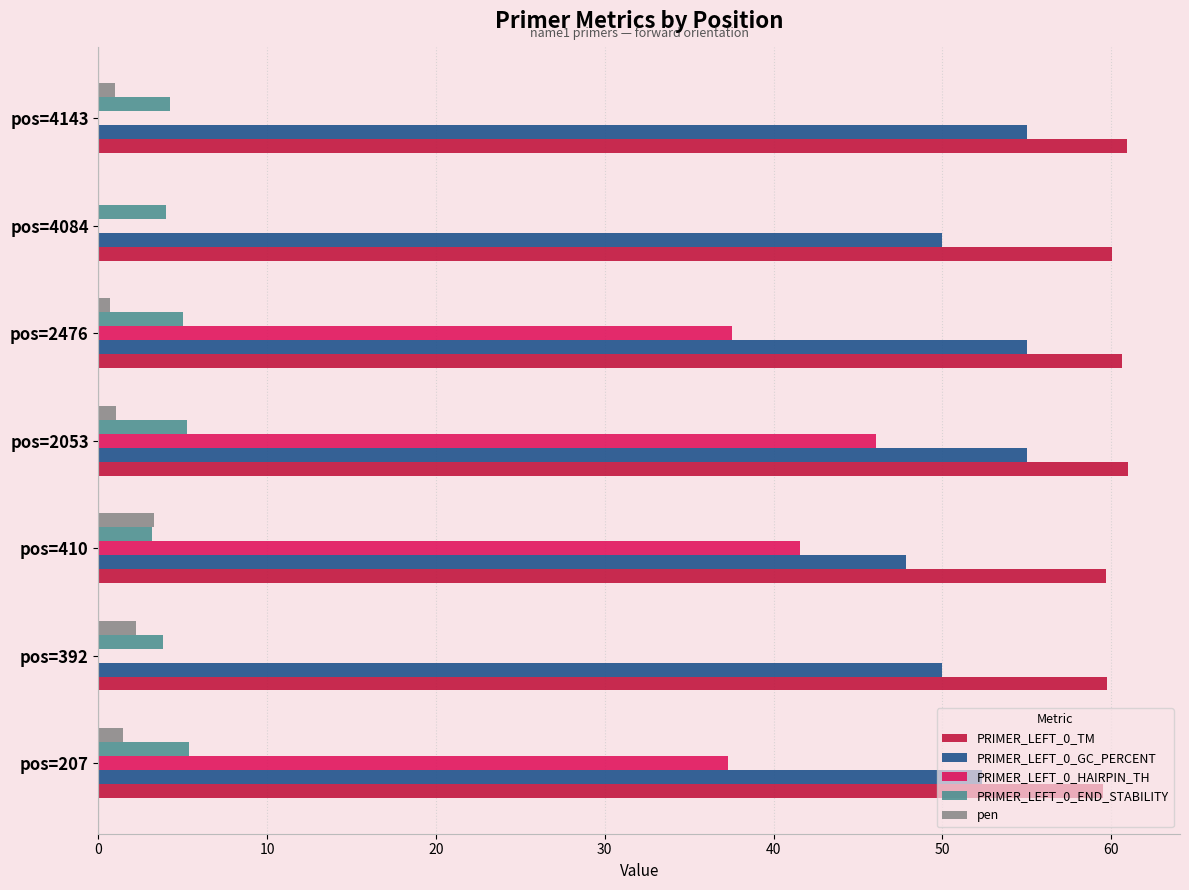

What is the sum of all PRIMER_LEFT_0_GC_PERCENT values?

365.2